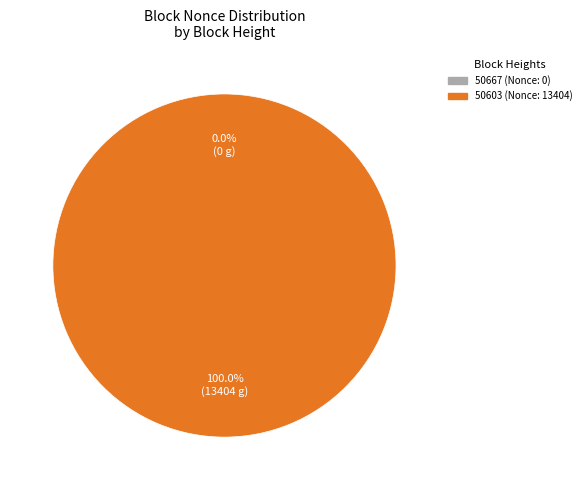

Is there a majority slice in this chart?

Yes